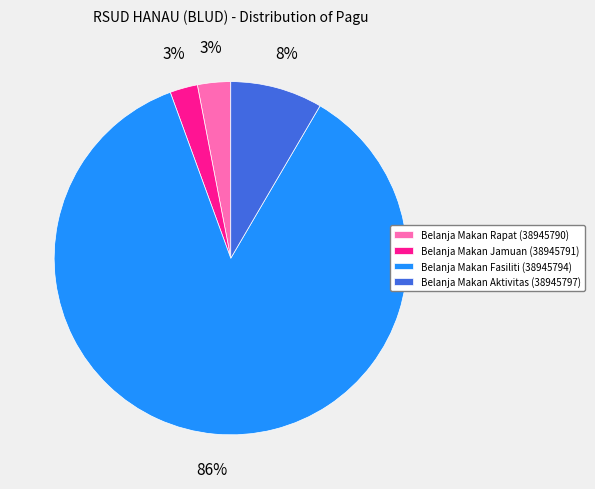

Which category has the biggest portion of the pie?

Belanja Makan Fasiliti (38945794)